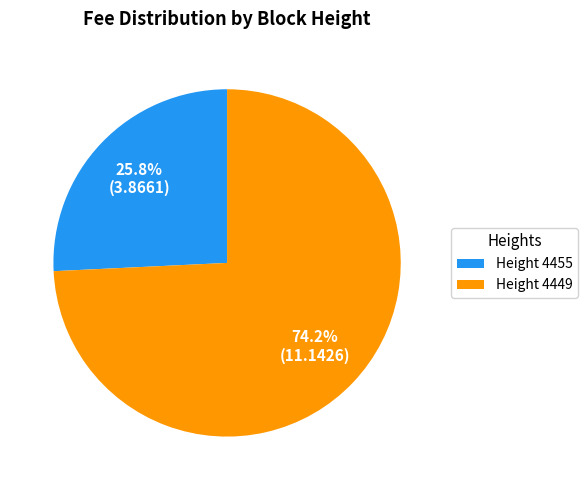

Count the number of slices in the pie.

2